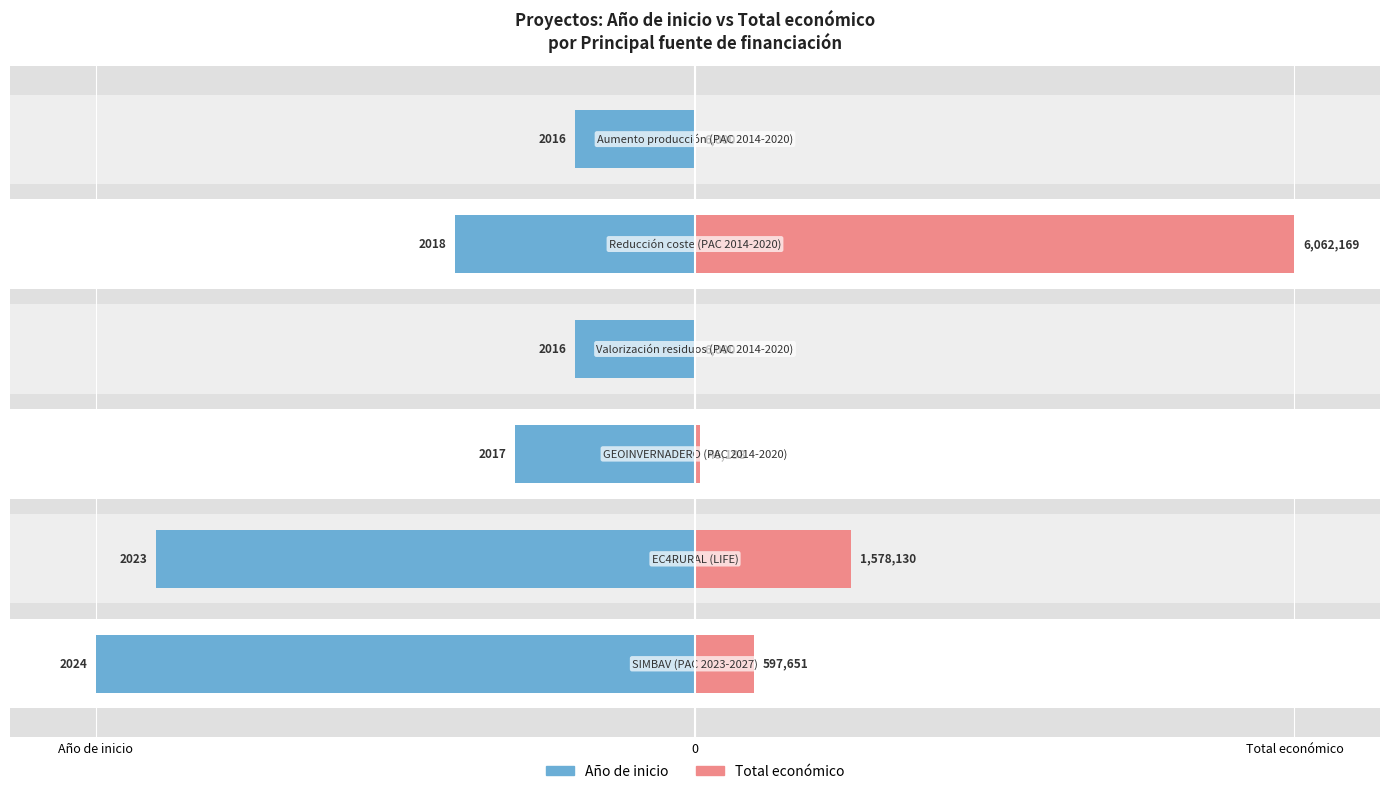

The value of Año de inicio at 3 is 2.7. True or false?

False